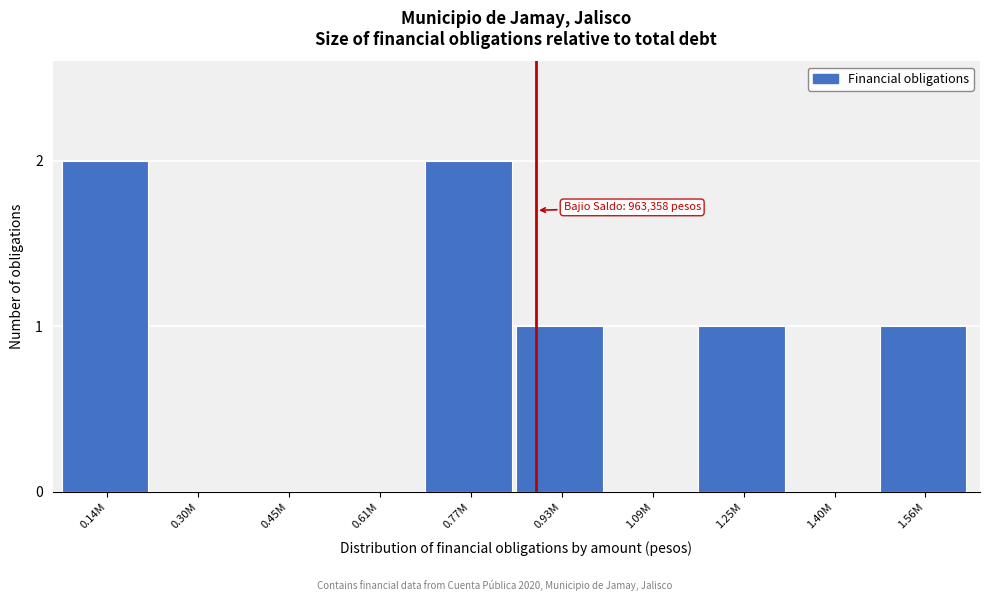

Reading left to right, list all the values displayed in this chart.

0.14M=2	0.30M=0	0.45M=0	0.61M=0	0.77M=2	0.93M=1	1.09M=0	1.25M=1	1.40M=0	1.56M=1